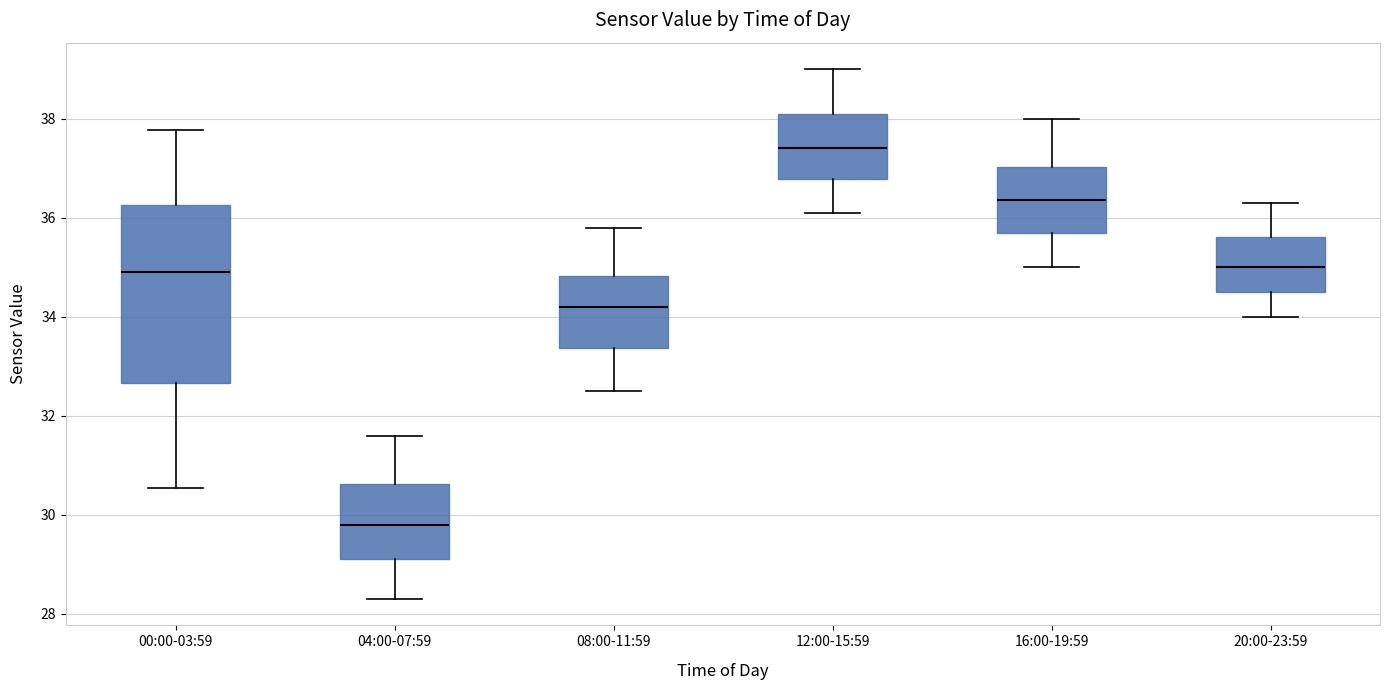

Comparing the boxes themselves (not the whiskers), which one is the tallest?

00:00-03:59